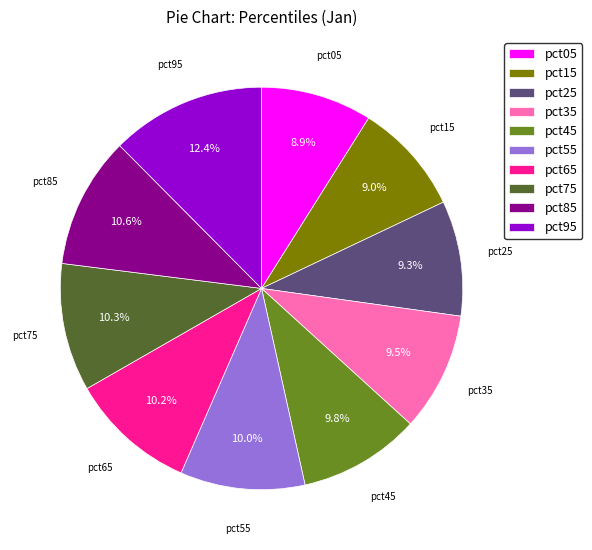

How many slices are in this pie chart?

10